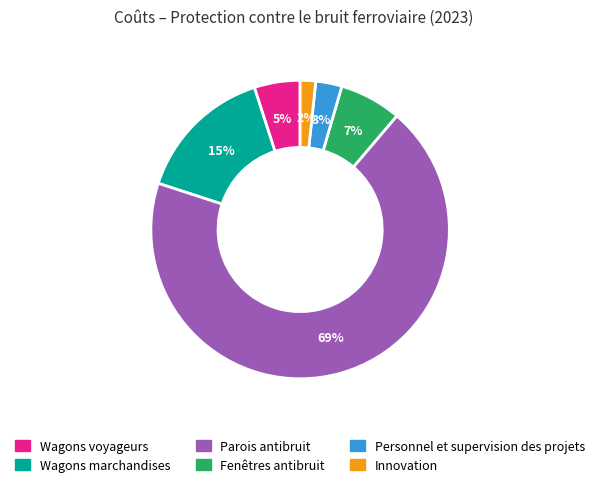

Is it true that Parois antibruit is 78% of the pie?

False